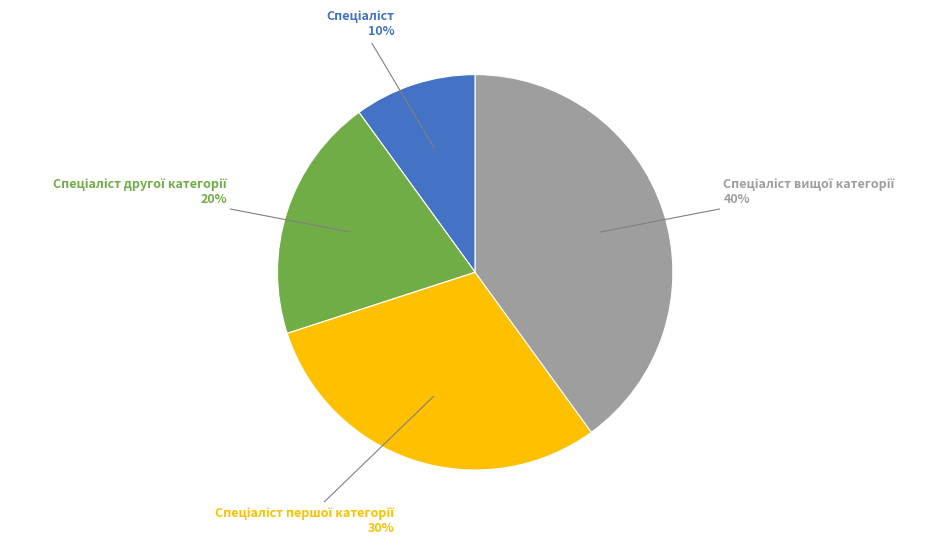

Is there a majority slice in this chart?

No